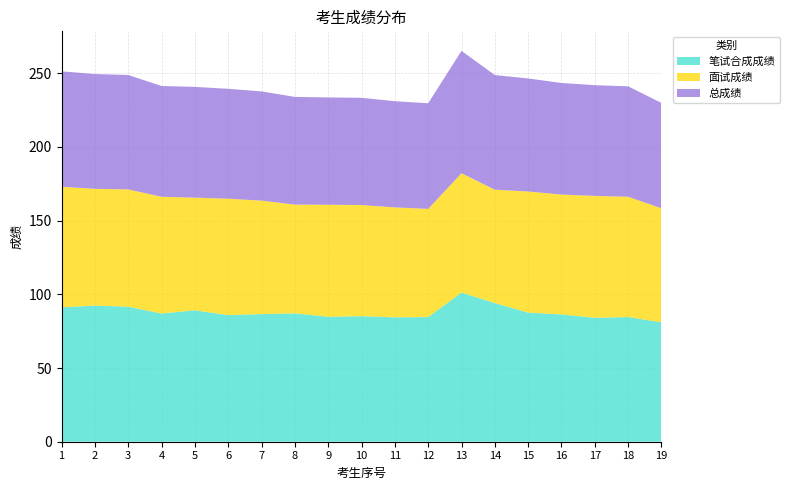

Reading left to right, transcribe all the data shown in this chart.

笔试合成成绩: 91.2	92.4	91.6	87.0	89.2	85.9	86.6	87.1	84.8	85.2	84.4	84.6	101.2	94.1	87.6	86.4	84.1	84.6	81.0
面试成绩: 81.8	79.2	79.6	79.2	76.4	79.0	77.0	73.8	76.0	75.4	74.6	73.4	81.0	76.9	82.2	81.3	82.7	81.6	77.4
总成绩: 78.3	77.9	77.6	75.2	75.2	74.5	74.1	73.1	72.8	72.8	72.0	71.7	83.0	77.8	76.7	75.7	75.1	74.9	71.5